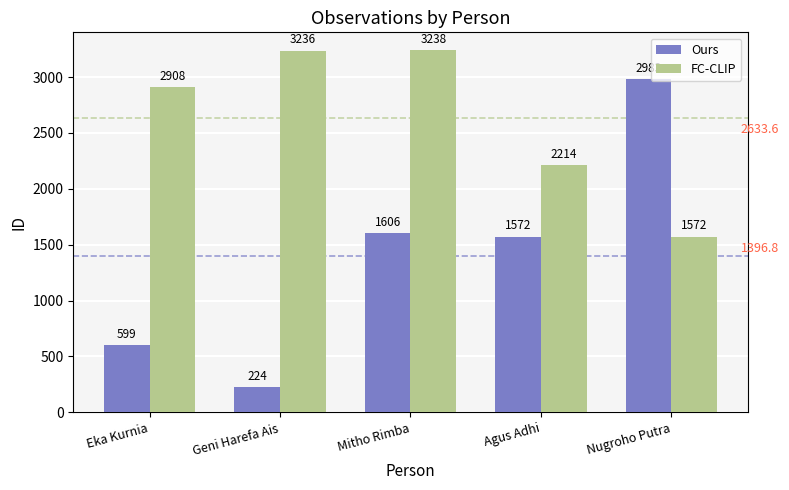

The value of Ours at Nugroho Putra is 1372. True or false?

False